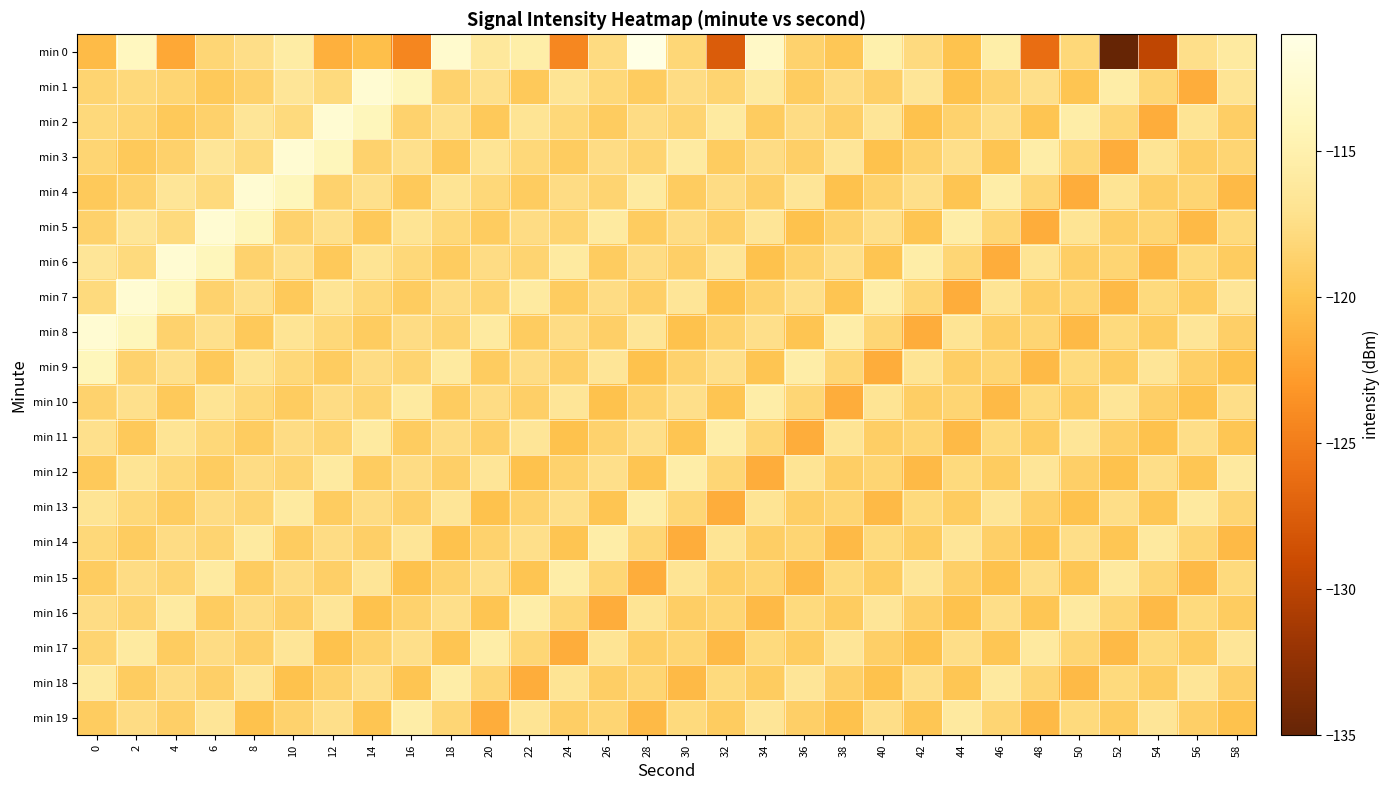

Reading left to right, what are all the values shown in this chart?

min 0: 0=-120.6	2=-113.8	4=-121.9	6=-118.2	8=-117.4	10=-115.7	12=-121.3	14=-120.3	16=-124.3	18=-112.8	20=-116.2	22=-115.4	24=-124.2	26=-117.7	28=-111.1	30=-118.2	32=-127.6	34=-113.3	36=-118.6	38=-119.7	40=-115.1	42=-117.8	44=-120.0	46=-115.4	48=-126.2	50=-118.1	52=-135.1	54=-129.7	56=-117.3	58=-115.9
min 1: 0=-118.5	2=-118.0	4=-118.3	6=-119.5	8=-118.7	10=-116.6	12=-117.9	14=-112.3	16=-114.0	18=-118.6	20=-117.2	22=-119.5	24=-116.8	26=-118.1	28=-119.2	30=-117.7	32=-118.4	34=-115.9	36=-119.2	38=-117.6	40=-118.9	42=-116.5	44=-120.1	46=-118.7	48=-117.3	50=-119.9	52=-115.4	54=-118.2	56=-121.6	58=-116.8
min 2: 0=-118.0	2=-118.3	4=-119.5	6=-118.7	8=-116.6	10=-117.9	12=-112.3	14=-114.0	16=-118.6	18=-117.2	20=-119.5	22=-116.8	24=-118.1	26=-119.2	28=-117.7	30=-118.4	32=-115.9	34=-119.2	36=-117.6	38=-118.9	40=-116.5	42=-120.1	44=-118.7	46=-117.3	48=-119.9	50=-115.4	52=-118.2	54=-121.6	56=-116.8	58=-119.0
min 3: 0=-118.3	2=-119.5	4=-118.7	6=-116.6	8=-117.9	10=-112.3	12=-114.0	14=-118.6	16=-117.2	18=-119.5	20=-116.8	22=-118.1	24=-119.2	26=-117.7	28=-118.4	30=-115.9	32=-119.2	34=-117.6	36=-118.9	38=-116.5	40=-120.1	42=-118.7	44=-117.3	46=-119.9	48=-115.4	50=-118.2	52=-121.6	54=-116.8	56=-119.0	58=-118.3
min 4: 0=-119.5	2=-118.7	4=-116.6	6=-117.9	8=-112.3	10=-114.0	12=-118.6	14=-117.2	16=-119.5	18=-116.8	20=-118.1	22=-119.2	24=-117.7	26=-118.4	28=-115.9	30=-119.2	32=-117.6	34=-118.9	36=-116.5	38=-120.1	40=-118.7	42=-117.3	44=-119.9	46=-115.4	48=-118.2	50=-121.6	52=-116.8	54=-119.0	56=-118.3	58=-120.7
min 5: 0=-118.7	2=-116.6	4=-117.9	6=-112.3	8=-114.0	10=-118.6	12=-117.2	14=-119.5	16=-116.8	18=-118.1	20=-119.2	22=-117.7	24=-118.4	26=-115.9	28=-119.2	30=-117.6	32=-118.9	34=-116.5	36=-120.1	38=-118.7	40=-117.3	42=-119.9	44=-115.4	46=-118.2	48=-121.6	50=-116.8	52=-119.0	54=-118.3	56=-120.7	58=-117.9
min 6: 0=-116.6	2=-117.9	4=-112.3	6=-114.0	8=-118.6	10=-117.2	12=-119.5	14=-116.8	16=-118.1	18=-119.2	20=-117.7	22=-118.4	24=-115.9	26=-119.2	28=-117.6	30=-118.9	32=-116.5	34=-120.1	36=-118.7	38=-117.3	40=-119.9	42=-115.4	44=-118.2	46=-121.6	48=-116.8	50=-119.0	52=-118.3	54=-120.7	56=-117.9	58=-119.2
min 7: 0=-117.9	2=-112.3	4=-114.0	6=-118.6	8=-117.2	10=-119.5	12=-116.8	14=-118.1	16=-119.2	18=-117.7	20=-118.4	22=-115.9	24=-119.2	26=-117.6	28=-118.9	30=-116.5	32=-120.1	34=-118.7	36=-117.3	38=-119.9	40=-115.4	42=-118.2	44=-121.6	46=-116.8	48=-119.0	50=-118.3	52=-120.7	54=-117.9	56=-119.2	58=-116.6
min 8: 0=-112.3	2=-114.0	4=-118.6	6=-117.2	8=-119.5	10=-116.8	12=-118.1	14=-119.2	16=-117.7	18=-118.4	20=-115.9	22=-119.2	24=-117.6	26=-118.9	28=-116.5	30=-120.1	32=-118.7	34=-117.3	36=-119.9	38=-115.4	40=-118.2	42=-121.6	44=-116.8	46=-119.0	48=-118.3	50=-120.7	52=-117.9	54=-119.2	56=-116.6	58=-118.9
min 9: 0=-114.0	2=-118.6	4=-117.2	6=-119.5	8=-116.8	10=-118.1	12=-119.2	14=-117.7	16=-118.4	18=-115.9	20=-119.2	22=-117.6	24=-118.9	26=-116.5	28=-120.1	30=-118.7	32=-117.3	34=-119.9	36=-115.4	38=-118.2	40=-121.6	42=-116.8	44=-119.0	46=-118.3	48=-120.7	50=-117.9	52=-119.2	54=-116.6	56=-118.9	58=-120.1
min 10: 0=-118.6	2=-117.2	4=-119.5	6=-116.8	8=-118.1	10=-119.2	12=-117.7	14=-118.4	16=-115.9	18=-119.2	20=-117.6	22=-118.9	24=-116.5	26=-120.1	28=-118.7	30=-117.3	32=-119.9	34=-115.4	36=-118.2	38=-121.6	40=-116.8	42=-119.0	44=-118.3	46=-120.7	48=-117.9	50=-119.2	52=-116.6	54=-118.9	56=-120.1	58=-117.5
min 11: 0=-117.2	2=-119.5	4=-116.8	6=-118.1	8=-119.2	10=-117.7	12=-118.4	14=-115.9	16=-119.2	18=-117.6	20=-118.9	22=-116.5	24=-120.1	26=-118.7	28=-117.3	30=-119.9	32=-115.4	34=-118.2	36=-121.6	38=-116.8	40=-119.0	42=-118.3	44=-120.7	46=-117.9	48=-119.2	50=-116.6	52=-118.9	54=-120.1	56=-117.5	58=-119.8
min 12: 0=-119.5	2=-116.8	4=-118.1	6=-119.2	8=-117.7	10=-118.4	12=-115.9	14=-119.2	16=-117.6	18=-118.9	20=-116.5	22=-120.1	24=-118.7	26=-117.3	28=-119.9	30=-115.4	32=-118.2	34=-121.6	36=-116.8	38=-119.0	40=-118.3	42=-120.7	44=-117.9	46=-119.2	48=-116.6	50=-118.9	52=-120.1	54=-117.5	56=-119.8	58=-116.0
min 13: 0=-116.8	2=-118.1	4=-119.2	6=-117.7	8=-118.4	10=-115.9	12=-119.2	14=-117.6	16=-118.9	18=-116.5	20=-120.1	22=-118.7	24=-117.3	26=-119.9	28=-115.4	30=-118.2	32=-121.6	34=-116.8	36=-119.0	38=-118.3	40=-120.7	42=-117.9	44=-119.2	46=-116.6	48=-118.9	50=-120.1	52=-117.5	54=-119.8	56=-116.0	58=-118.3
min 14: 0=-118.1	2=-119.2	4=-117.7	6=-118.4	8=-115.9	10=-119.2	12=-117.6	14=-118.9	16=-116.5	18=-120.1	20=-118.7	22=-117.3	24=-119.9	26=-115.4	28=-118.2	30=-121.6	32=-116.8	34=-119.0	36=-118.3	38=-120.7	40=-117.9	42=-119.2	44=-116.6	46=-118.9	48=-120.1	50=-117.5	52=-119.8	54=-116.0	56=-118.3	58=-120.7
min 15: 0=-119.2	2=-117.7	4=-118.4	6=-115.9	8=-119.2	10=-117.6	12=-118.9	14=-116.5	16=-120.1	18=-118.7	20=-117.3	22=-119.9	24=-115.4	26=-118.2	28=-121.6	30=-116.8	32=-119.0	34=-118.3	36=-120.7	38=-117.9	40=-119.2	42=-116.6	44=-118.9	46=-120.1	48=-117.5	50=-119.8	52=-116.0	54=-118.3	56=-120.7	58=-117.9
min 16: 0=-117.7	2=-118.4	4=-115.9	6=-119.2	8=-117.6	10=-118.9	12=-116.5	14=-120.1	16=-118.7	18=-117.3	20=-119.9	22=-115.4	24=-118.2	26=-121.6	28=-116.8	30=-119.0	32=-118.3	34=-120.7	36=-117.9	38=-119.2	40=-116.6	42=-118.9	44=-120.1	46=-117.5	48=-119.8	50=-116.0	52=-118.3	54=-120.7	56=-117.9	58=-119.2
min 17: 0=-118.4	2=-115.9	4=-119.2	6=-117.6	8=-118.9	10=-116.5	12=-120.1	14=-118.7	16=-117.3	18=-119.9	20=-115.4	22=-118.2	24=-121.6	26=-116.8	28=-119.0	30=-118.3	32=-120.7	34=-117.9	36=-119.2	38=-116.6	40=-118.9	42=-120.1	44=-117.5	46=-119.8	48=-116.0	50=-118.3	52=-120.7	54=-117.9	56=-119.2	58=-116.6
min 18: 0=-115.9	2=-119.2	4=-117.6	6=-118.9	8=-116.5	10=-120.1	12=-118.7	14=-117.3	16=-119.9	18=-115.4	20=-118.2	22=-121.6	24=-116.8	26=-119.0	28=-118.3	30=-120.7	32=-117.9	34=-119.2	36=-116.6	38=-118.9	40=-120.1	42=-117.5	44=-119.8	46=-116.0	48=-118.3	50=-120.7	52=-117.9	54=-119.2	56=-116.6	58=-118.9
min 19: 0=-119.2	2=-117.6	4=-118.9	6=-116.5	8=-120.1	10=-118.7	12=-117.3	14=-119.9	16=-115.4	18=-118.2	20=-121.6	22=-116.8	24=-119.0	26=-118.3	28=-120.7	30=-117.9	32=-119.2	34=-116.6	36=-118.9	38=-120.1	40=-117.5	42=-119.8	44=-116.0	46=-118.3	48=-120.7	50=-117.9	52=-119.2	54=-116.6	56=-118.9	58=-120.1